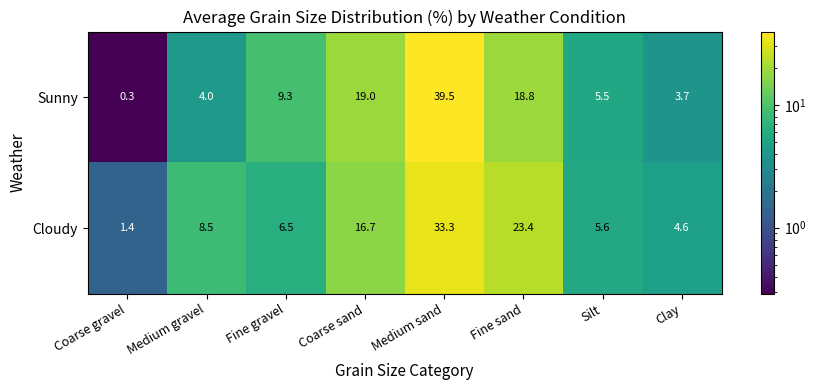

What is the total value across all series at Coarse sand?

35.7